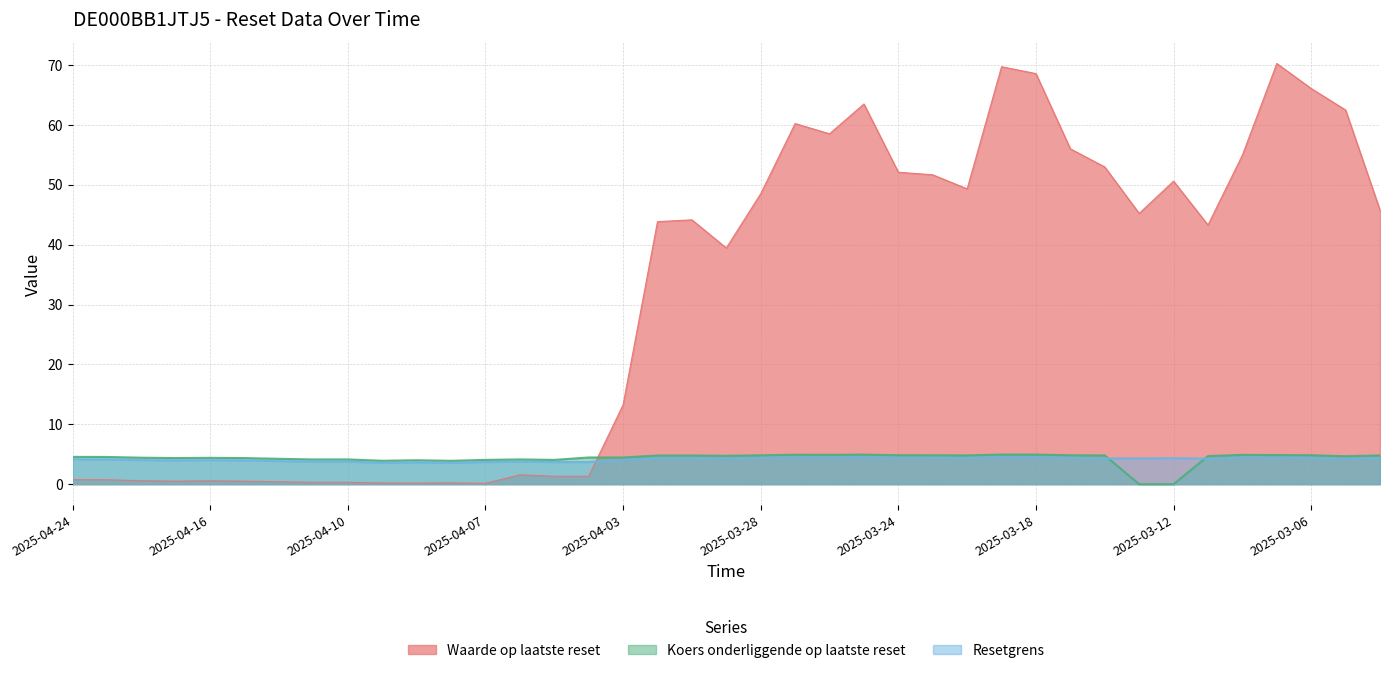

The Resetgrens series shows 4.1 at 2025-04-24. True or false?

True